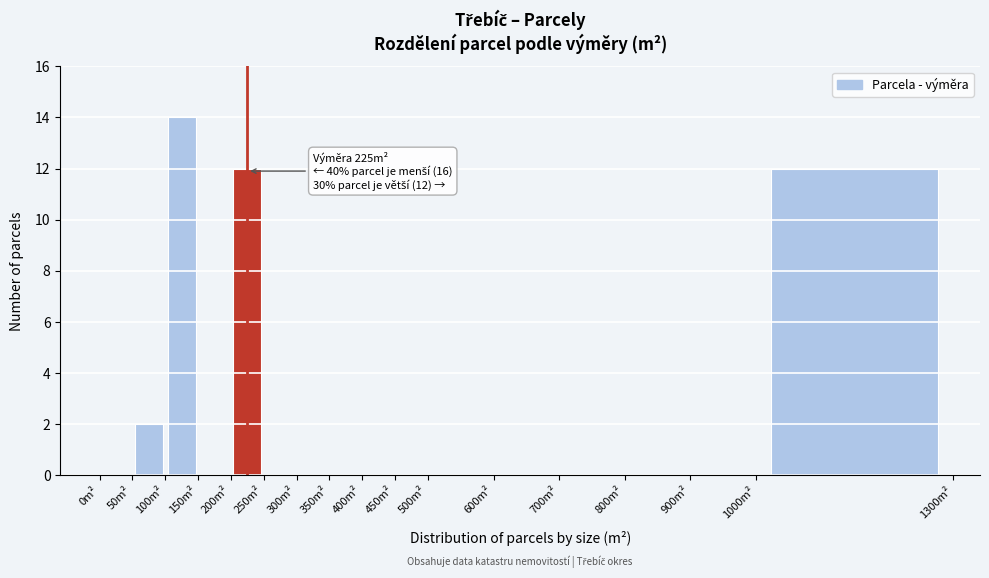

Which range on the x-axis has the tallest bar?

100 to 150